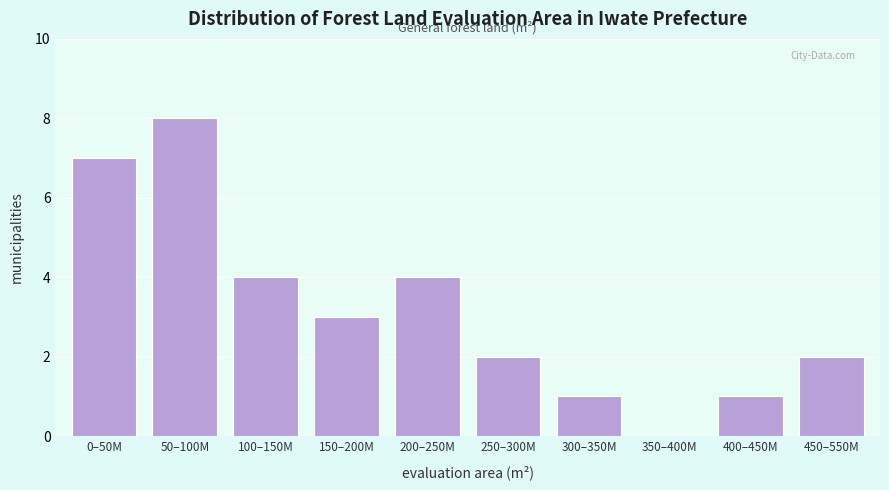

Reading left to right, what are all the values shown in this chart?

0–50M=7	50–100M=8	100–150M=4	150–200M=3	200–250M=4	250–300M=2	300–350M=1	350–400M=0	400–450M=1	450–550M=2